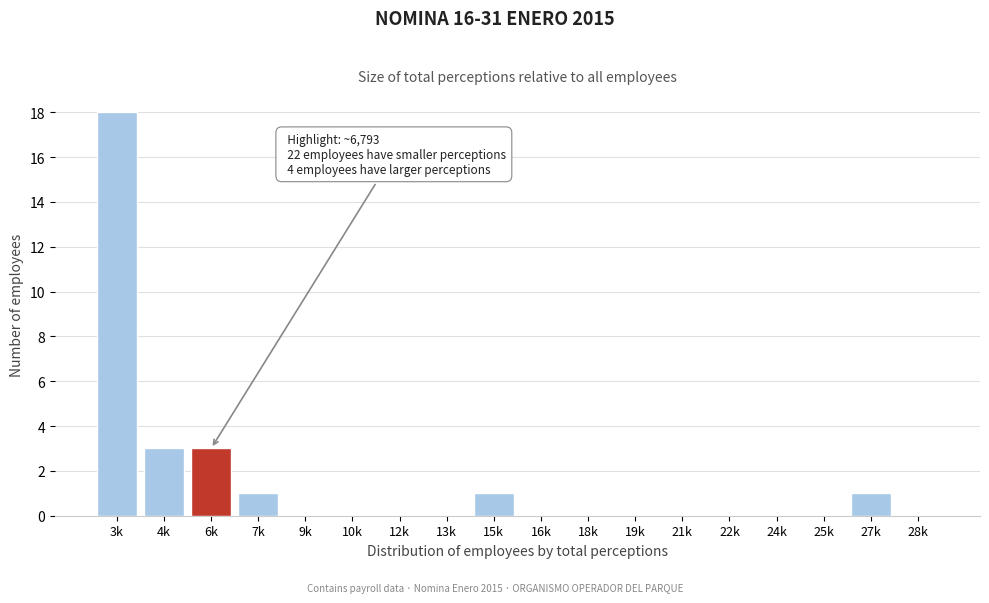

Reading left to right, extract all data points from this chart.

3k=18	4k=3	6k=3	7k=1	9k=0	10k=0	12k=0	13k=0	15k=1	16k=0	18k=0	19k=0	21k=0	22k=0	24k=0	25k=0	27k=1	28k=0